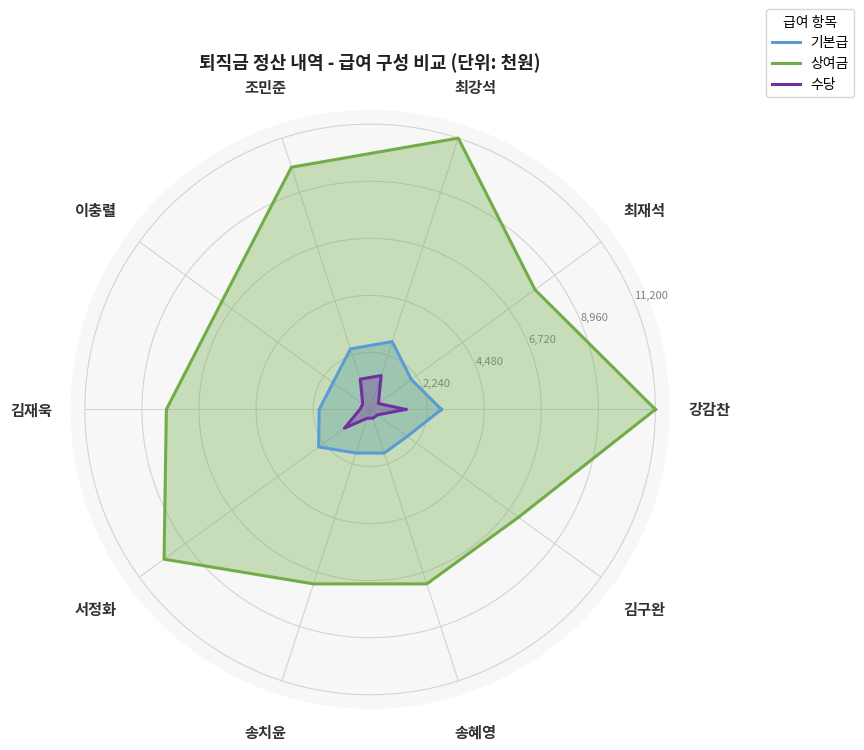

What is the difference between the highest and lowest values at 서정화?

8750